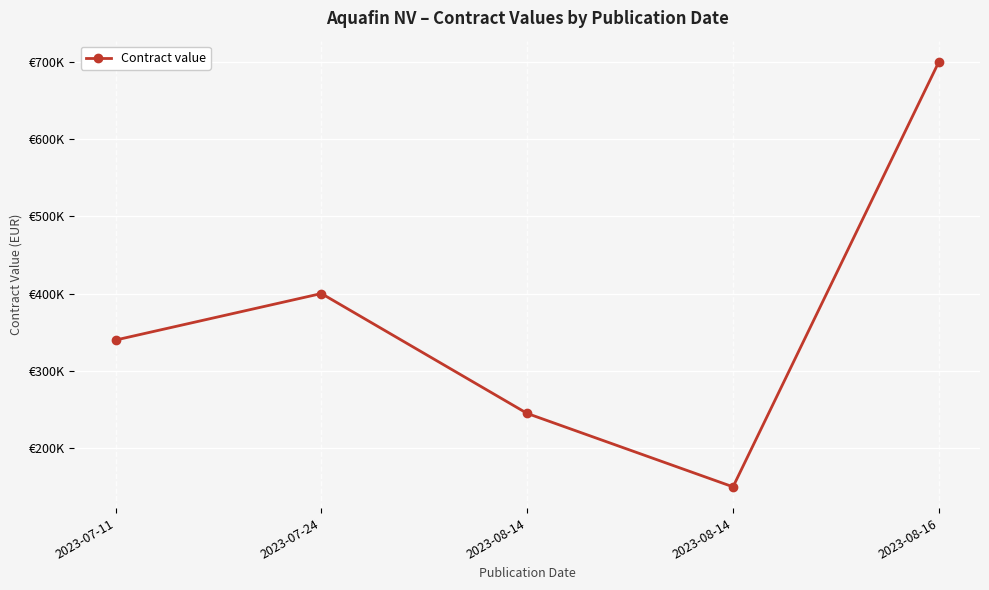

True or false: the data shows 705985 at 2023-07-24.

False